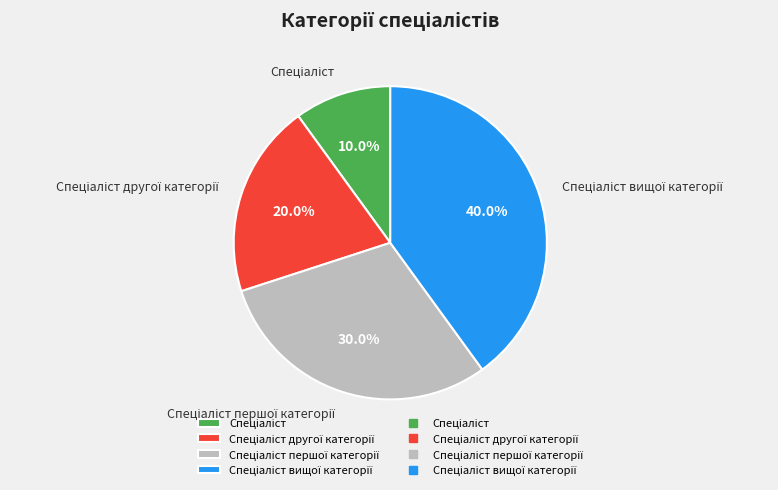

Is there any slice that represents more than half of the pie?

No